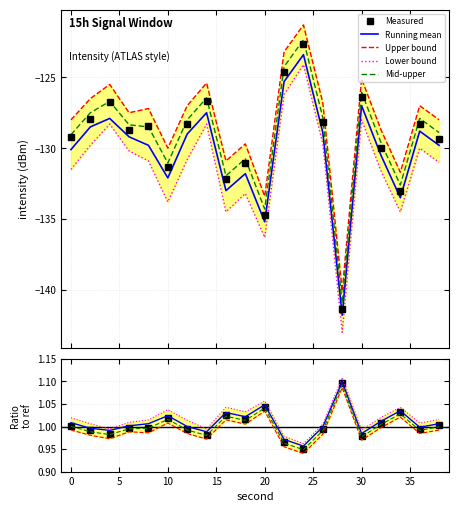

At which label does intensity_lower reach its minimum?

28